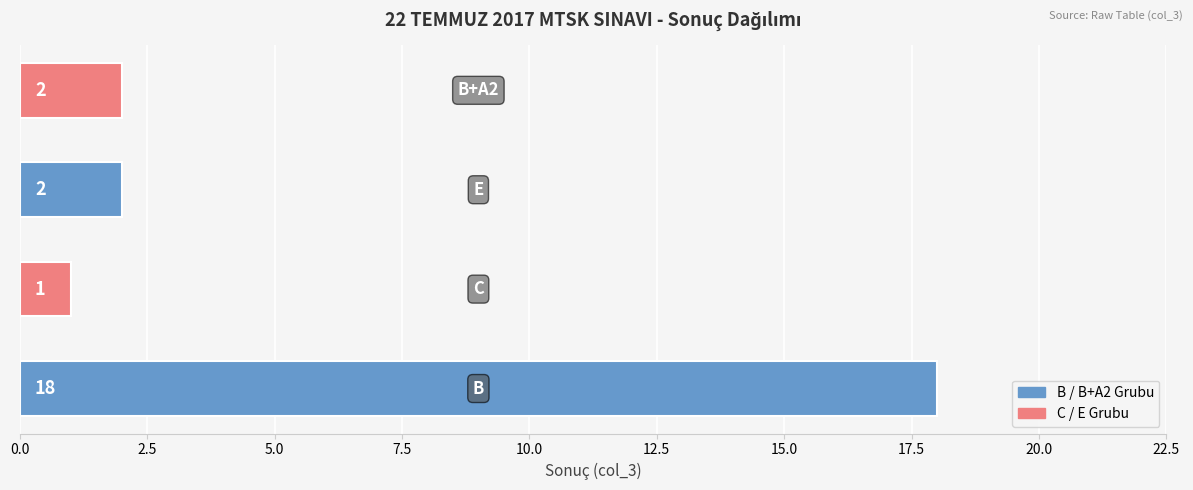

What is the sum of all values?

23